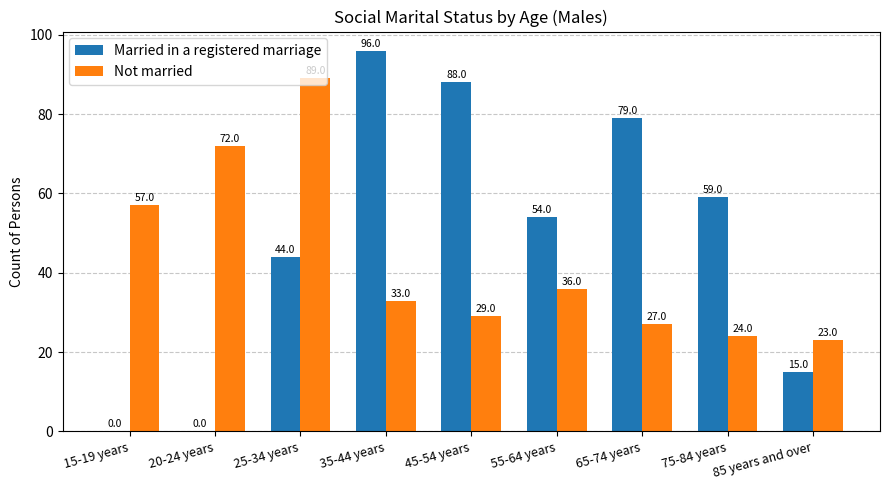

Does the chart contain stacked bars?

No